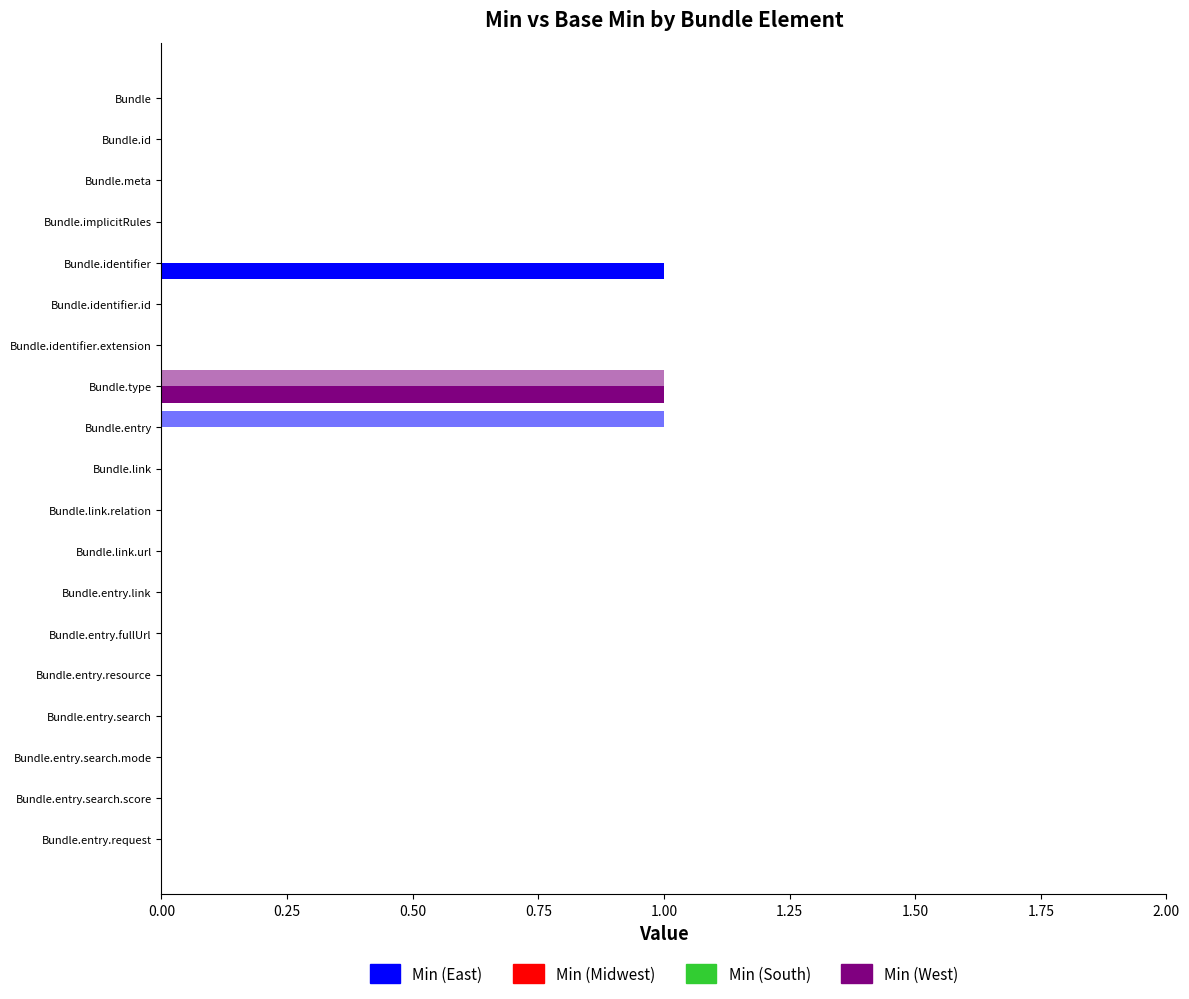

How many data points does each series have?

19